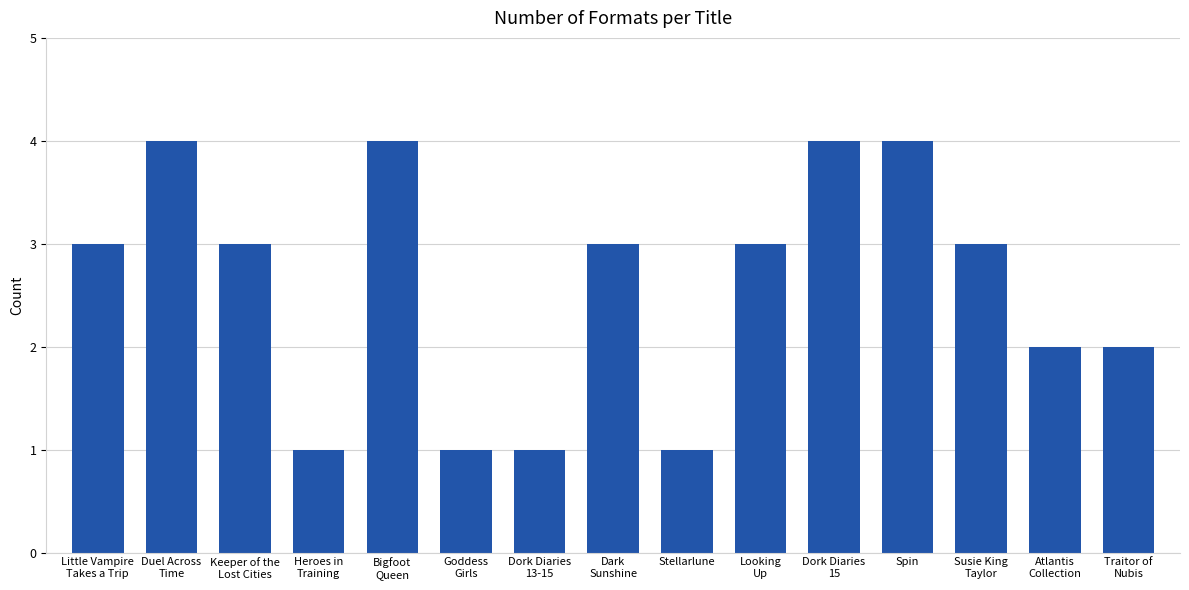

What is the average value?

3